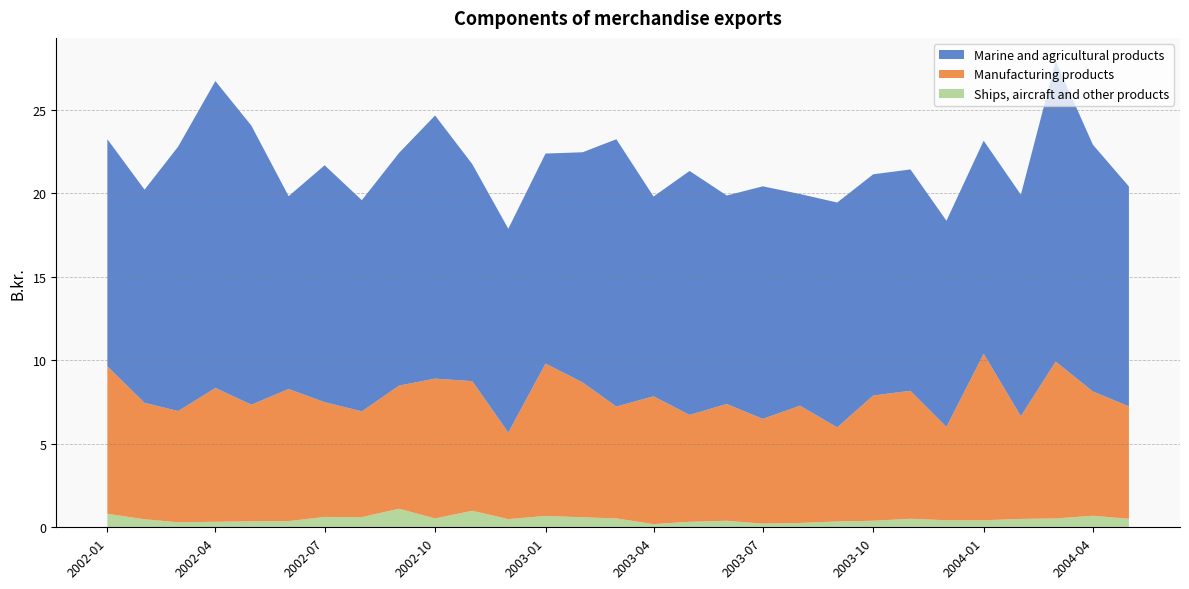

Reading left to right, extract all data points from this chart.

Manufacturing products: 0=8.8	1=7.0	2=6.7	3=8.0	4=7.0	5=7.9	6=6.9	7=6.3	8=7.4	9=8.4	10=7.8	11=5.2	12=9.1	13=8.1	14=6.7	15=7.7	16=6.4	17=7.0	18=6.3	19=7.0	20=5.6	21=7.5	22=7.7	23=5.6	24=10.0	25=6.2	26=9.4	27=7.4	28=6.7
Marine and agricultural products: 0=13.6	1=12.8	2=15.8	3=18.4	4=16.7	5=11.5	6=14.2	7=12.6	8=13.9	9=15.8	10=13.0	11=12.2	12=12.6	13=13.8	14=16.0	15=12.0	16=14.6	17=12.5	18=13.9	19=12.7	20=13.5	21=13.2	22=13.2	23=12.3	24=12.8	25=13.3	26=18.0	27=14.8	28=13.2
Ships, aircraft and other products: 0=0.8	1=0.5	2=0.3	3=0.3	4=0.4	5=0.4	6=0.6	7=0.6	8=1.1	9=0.5	10=1.0	11=0.5	12=0.7	13=0.6	14=0.5	15=0.2	16=0.3	17=0.4	18=0.2	19=0.3	20=0.3	21=0.4	22=0.5	23=0.4	24=0.4	25=0.5	26=0.5	27=0.7	28=0.5